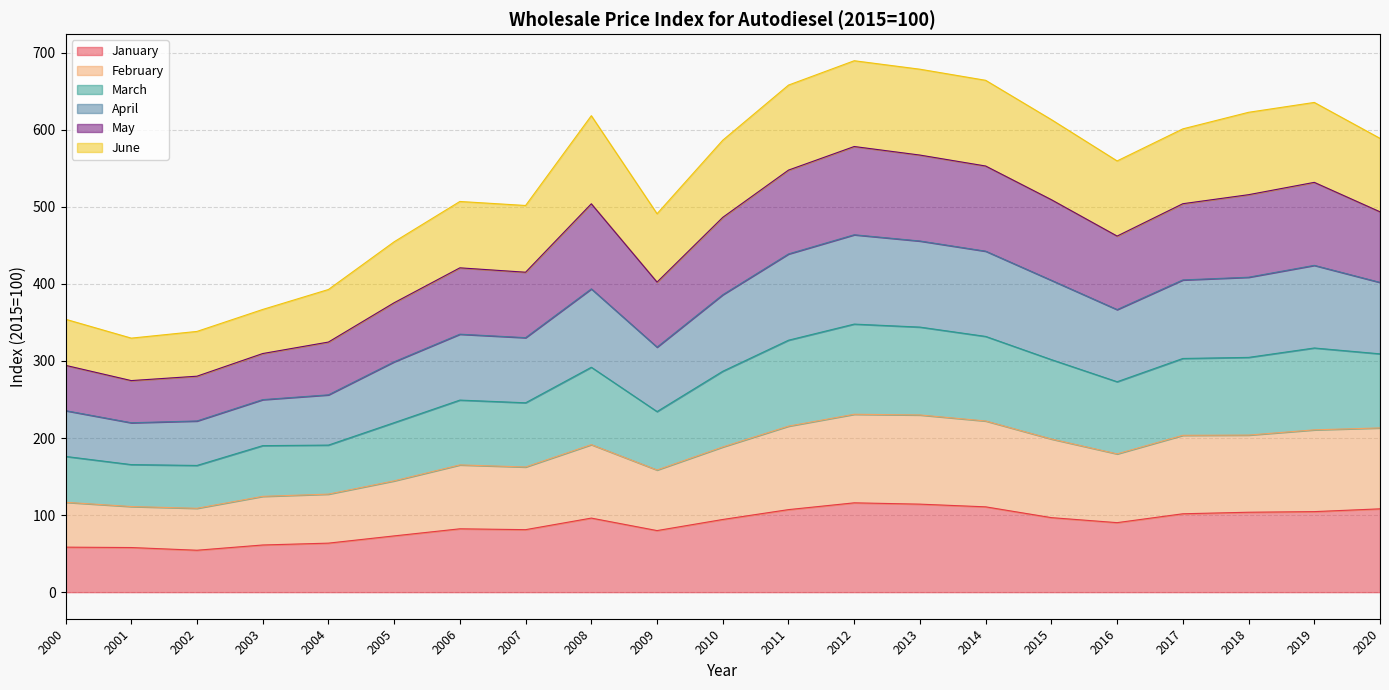

True or false: February has a value of 162.4 at 2007.

True